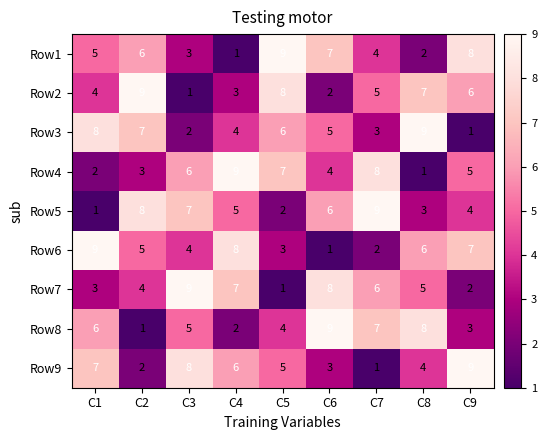

Is the value of Row3 at C7 greater than the value of Row6 at C3?

No